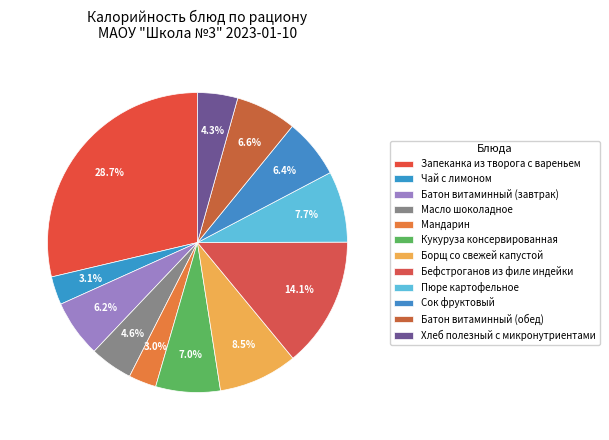

Count the number of slices in the pie.

12